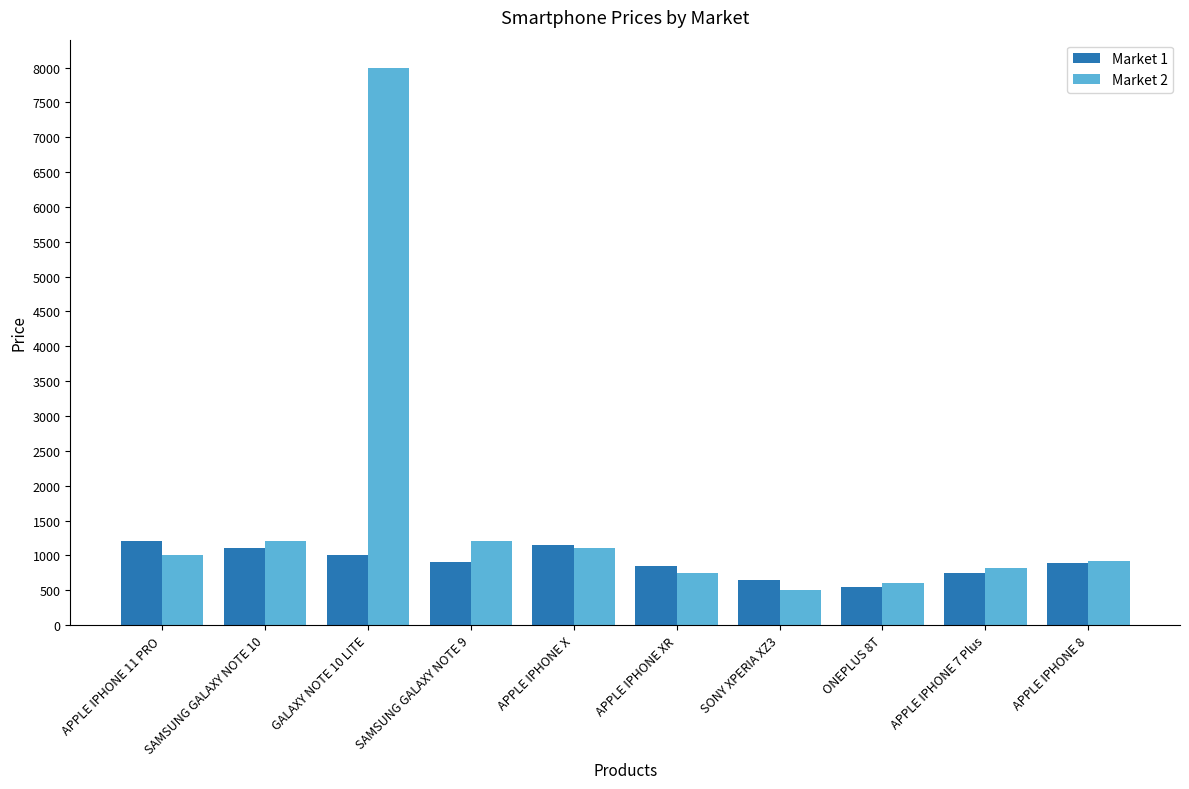

How many values in the Market 1 series are below 900?

5